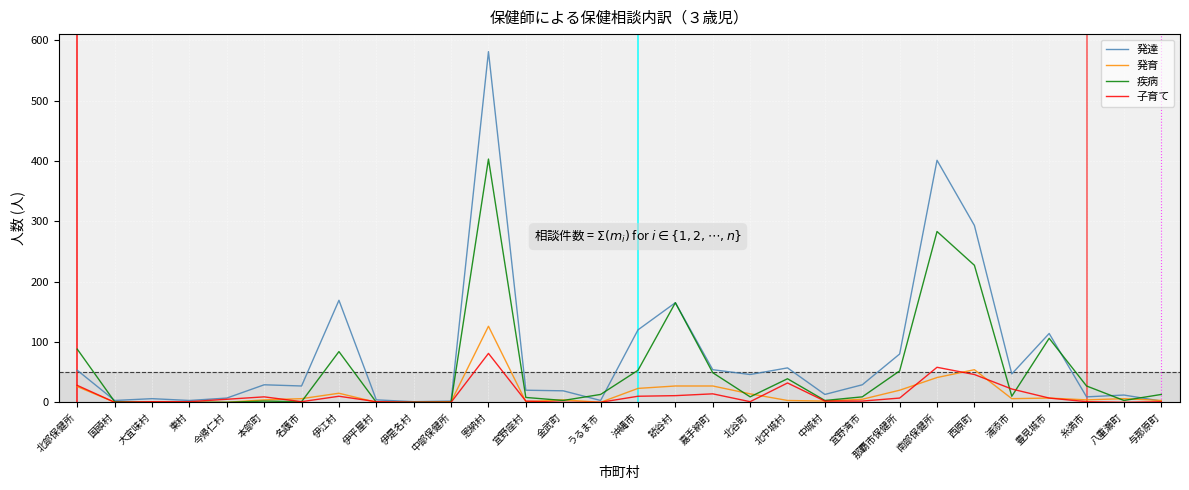

Which series has the largest range (max minus min)?

発達